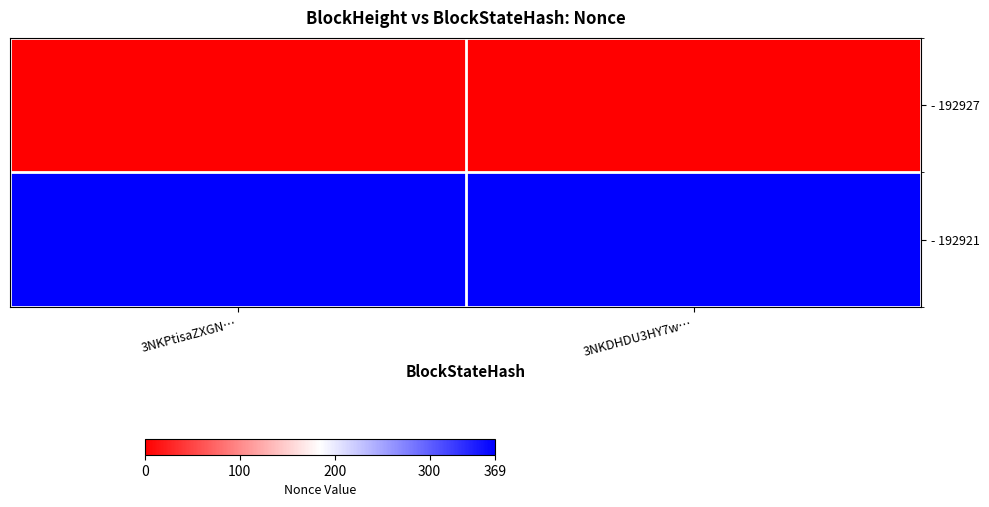

List the series in order of their peak value, lowest first.

- 192927, - 192921